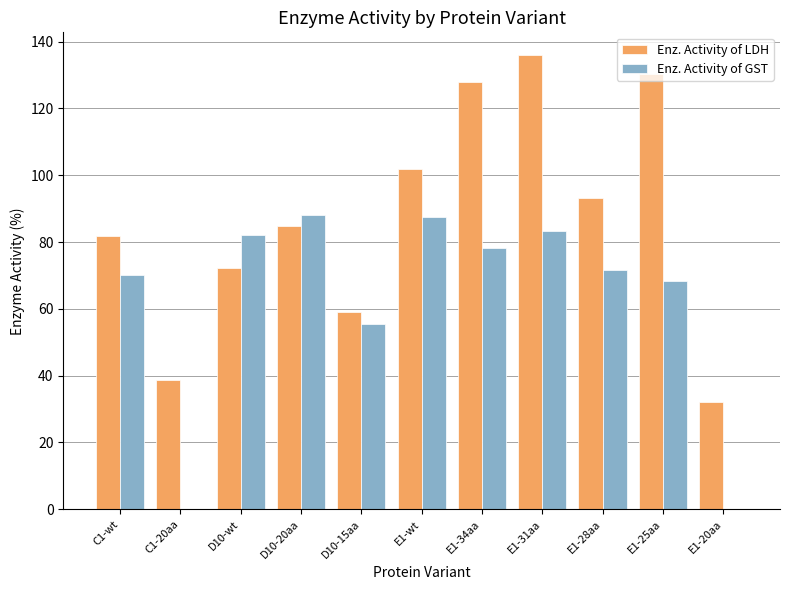

Between E1-28aa and E1-25aa, which series saw the biggest shift?

Enz. Activity of LDH